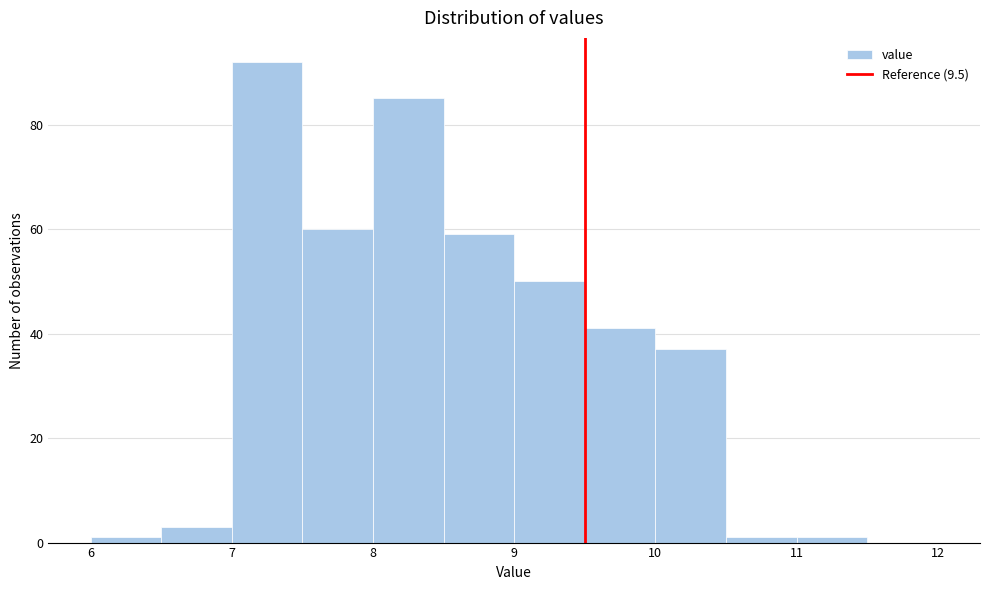

What is the height of the bar covering 10.0 to 10.5 on the x-axis? The values are not printed on the chart, so give them approximately, as read against the axis.

38